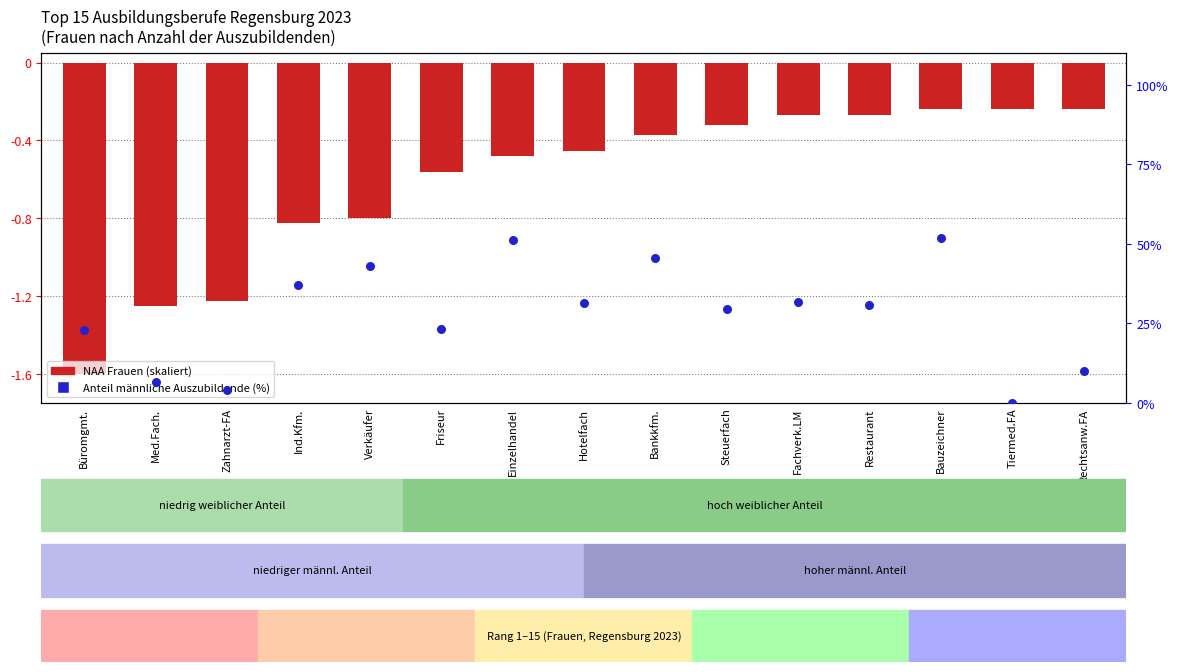

What is the total value across all series at Steuerfach?

29.1